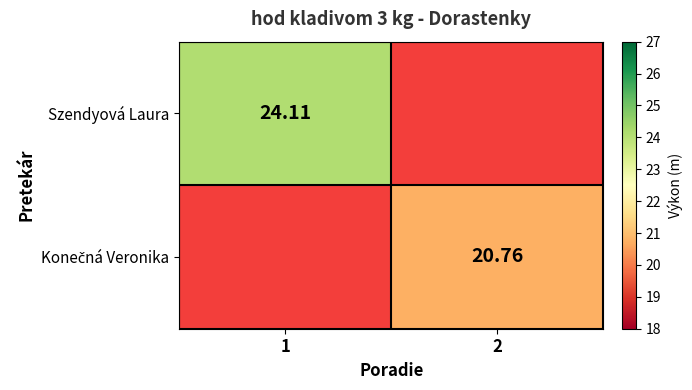

The Szendyová Laura series shows 5.4 at 1. True or false?

False